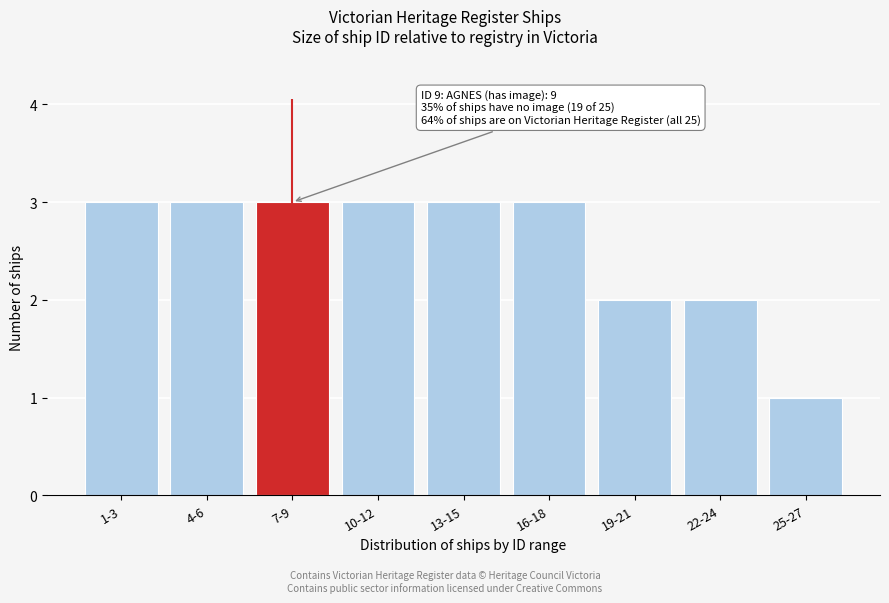

Reading left to right, what are all the values shown in this chart?

1-3=3	4-6=3	7-9=3	10-12=3	13-15=3	16-18=3	19-21=2	22-24=2	25-27=1